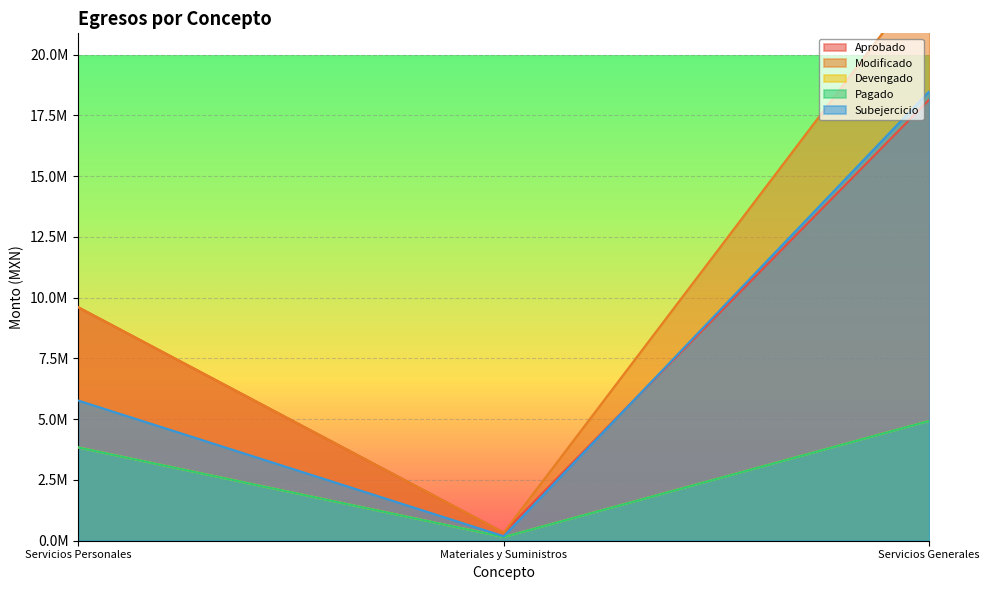

How many data points in Subejercicio are less than 5767712?

1